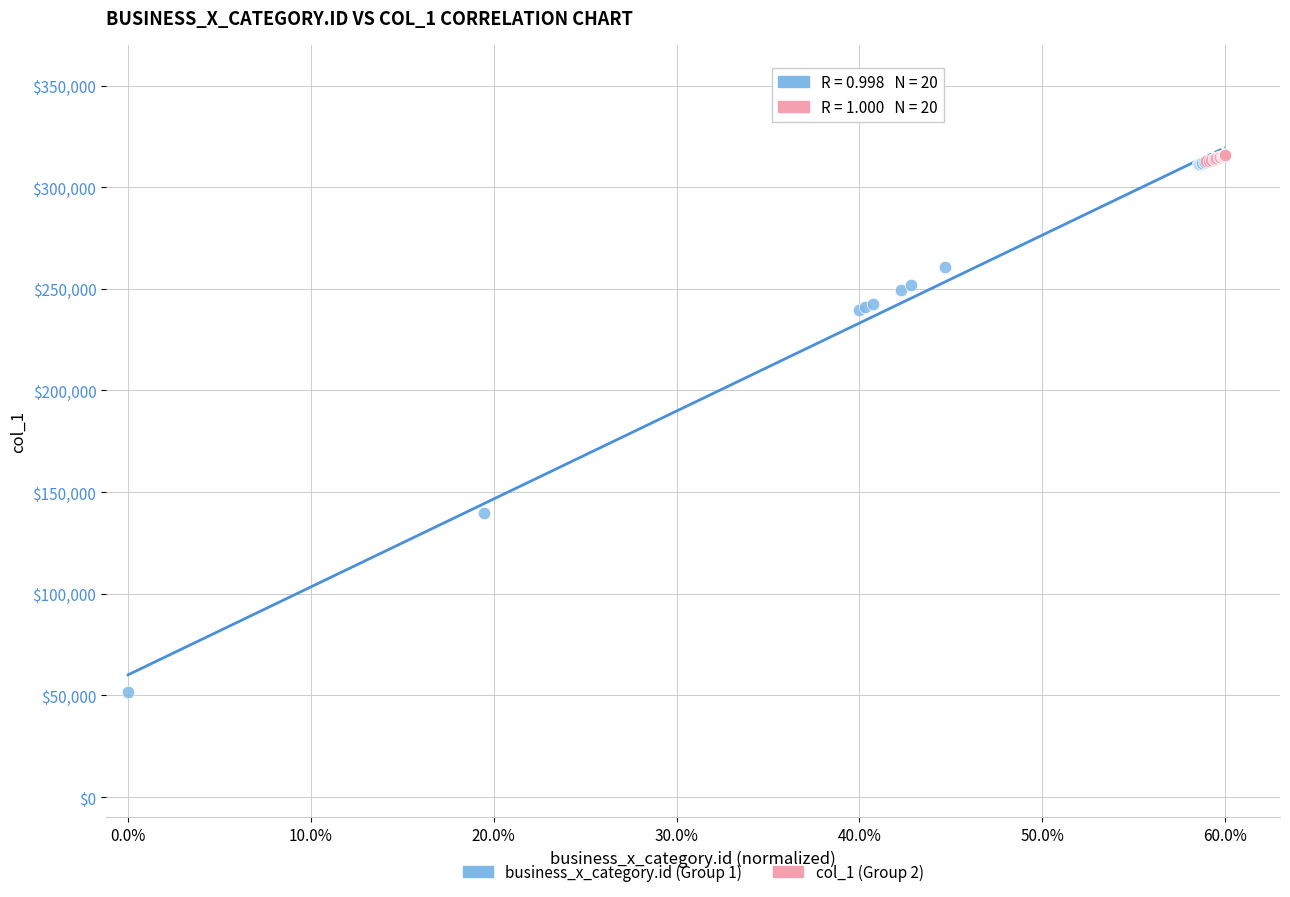

Which series reaches the minimum Y coordinate?

business_x_category.id (Group 1)